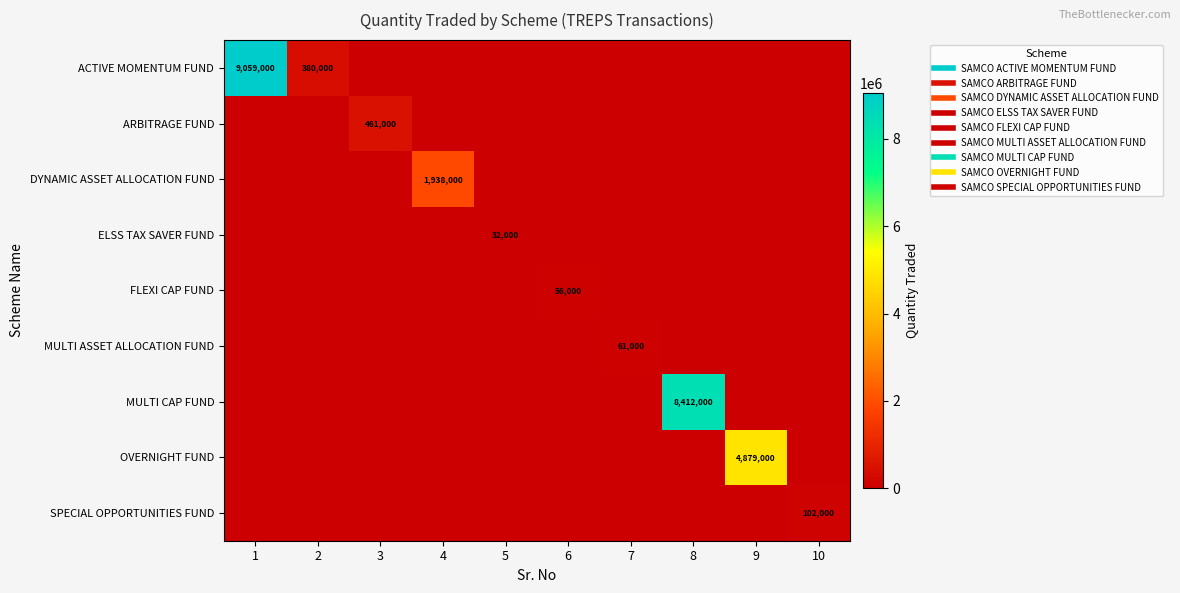

At which label does ACTIVE MOMENTUM FUND reach its minimum?

3